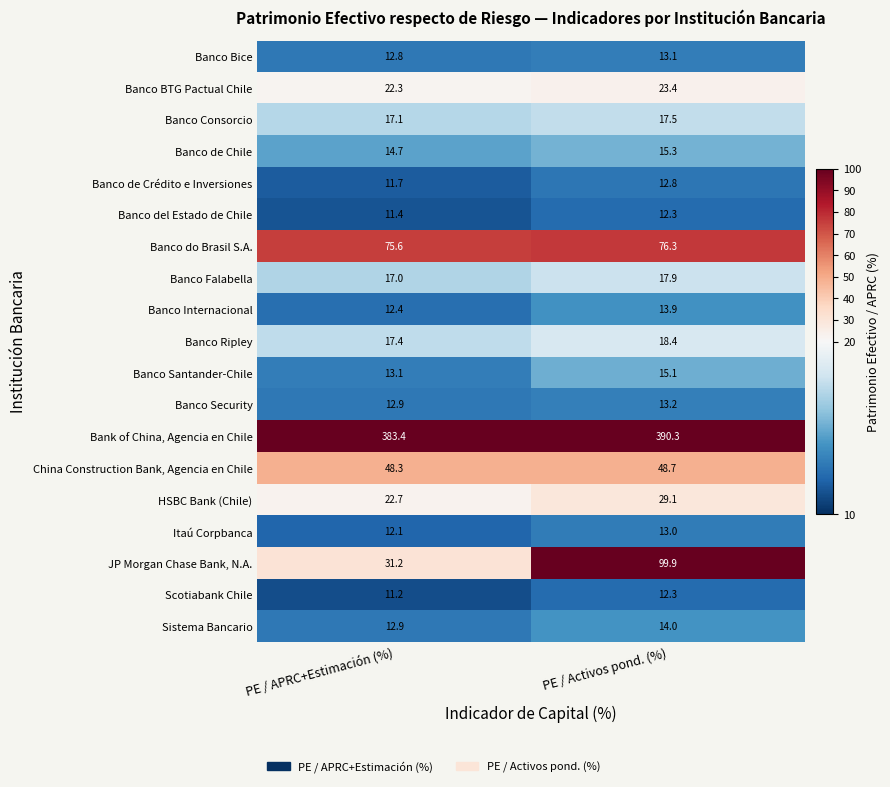

Which series has the largest range (max minus min)?

JP Morgan Chase Bank, N.A.